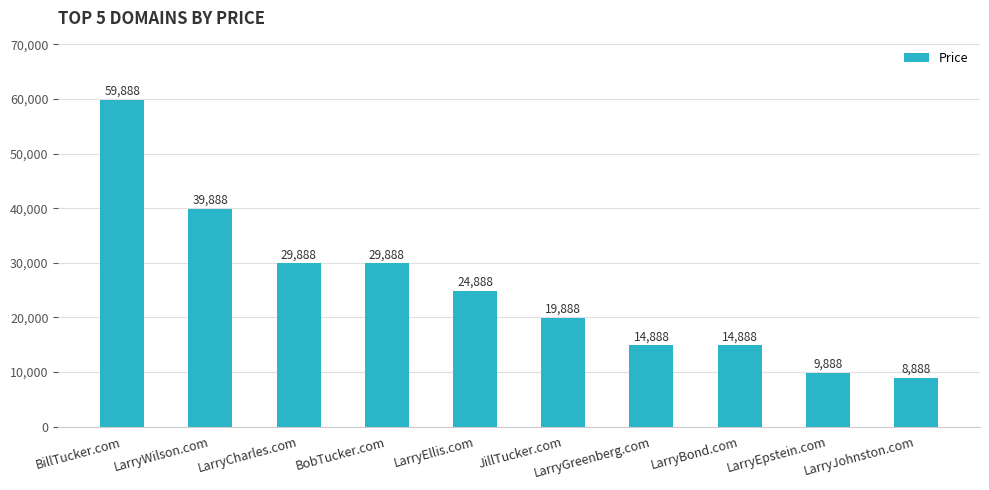

Are the bars grouped side by side (vs. stacked)?

No